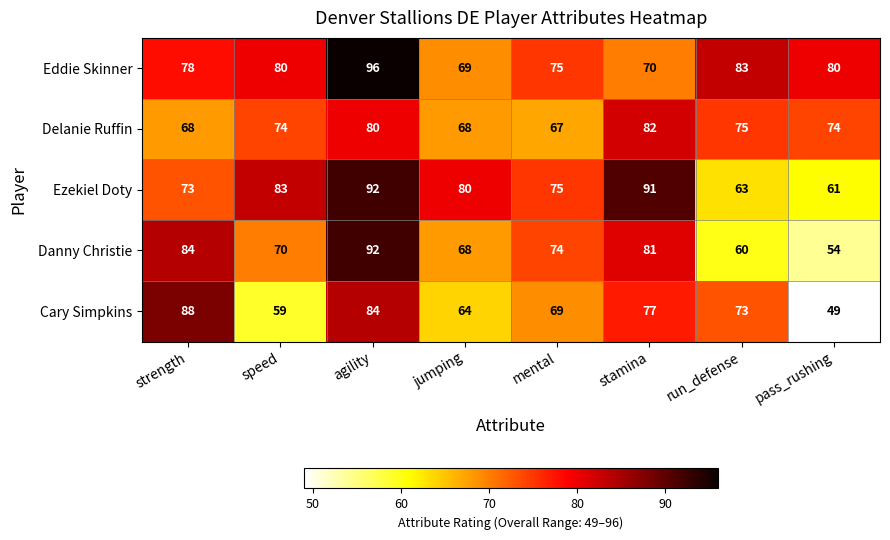

What value does the Delanie Ruffin series have at run_defense?

75